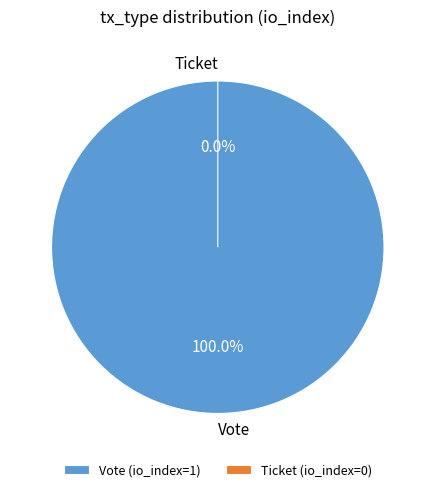

Count the number of slices in the pie.

2